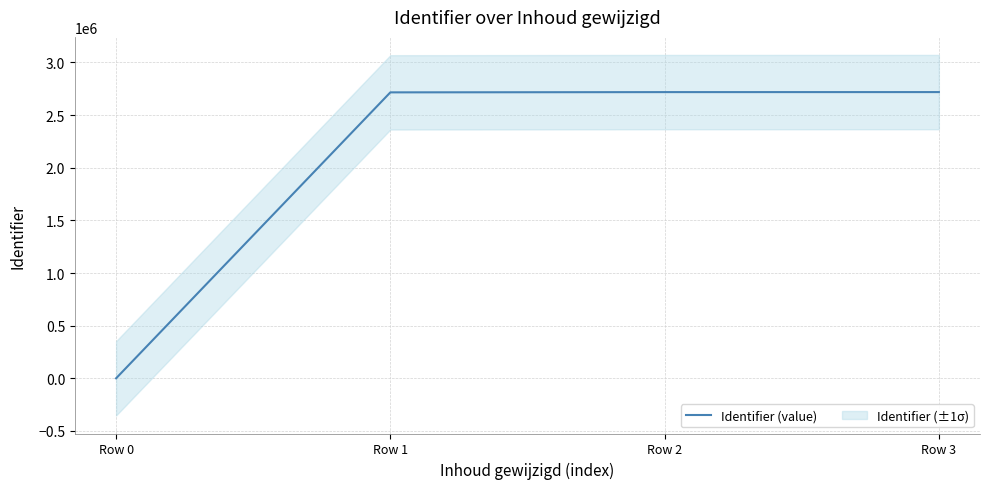

Reading left to right, transcribe all the data shown in this chart.

Row 0=0	Row 1=2716010	Row 2=2718449	Row 3=2718654